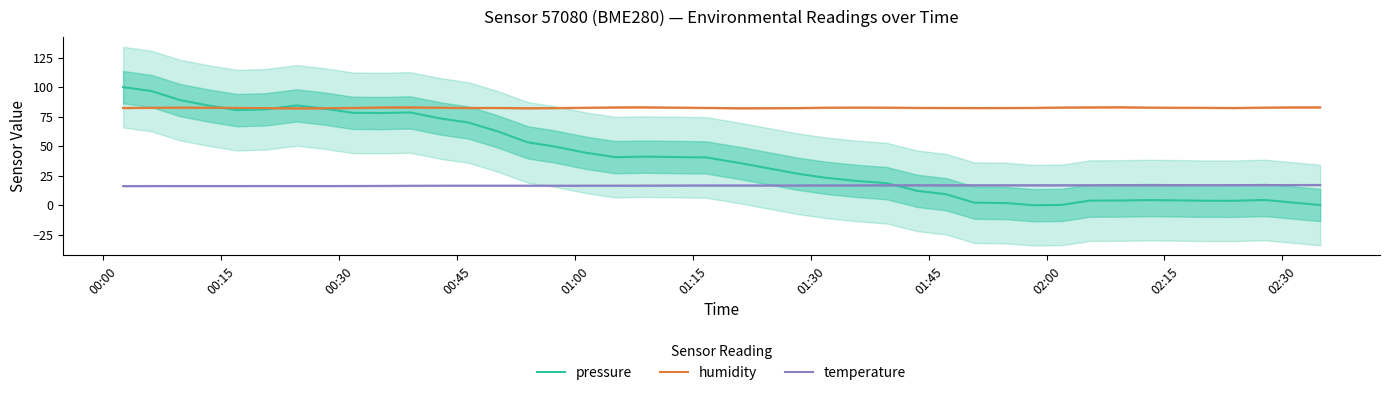

How many intersections are there between humidity and pressure?

3